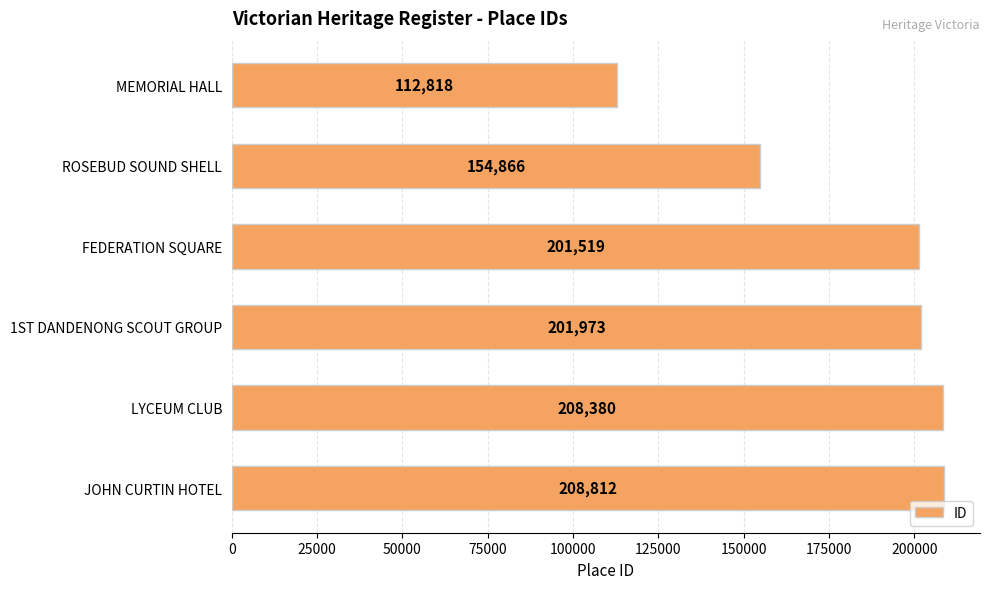

What is the change in value from LYCEUM CLUB to JOHN CURTIN HOTEL?

+432